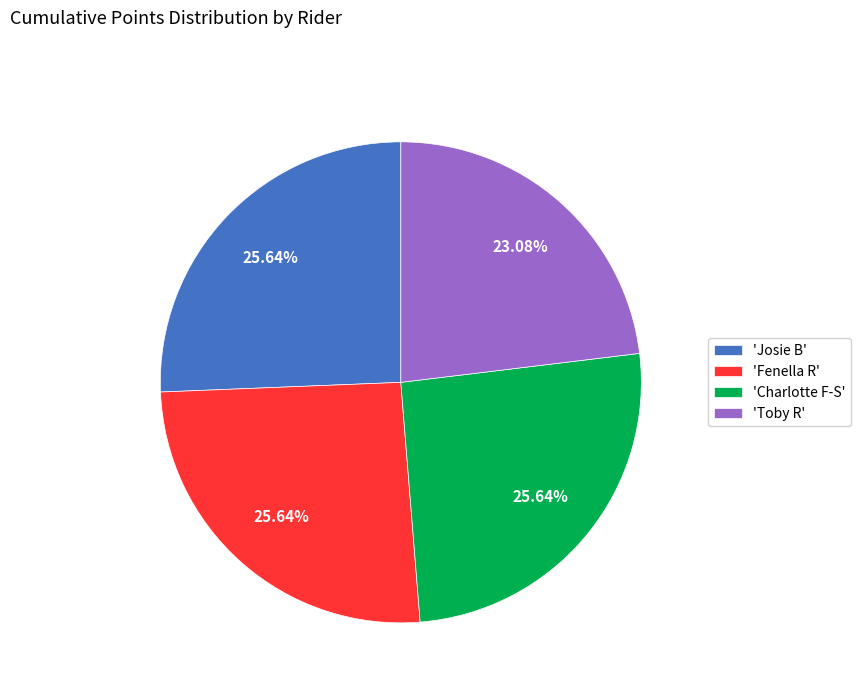

Which category has the smallest portion of the pie?

'Toby R'